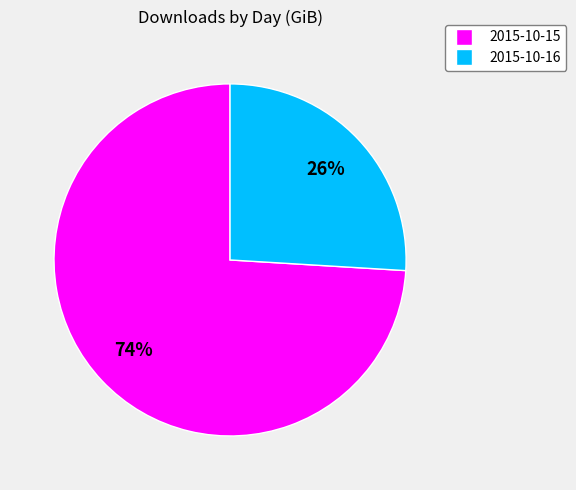

How many segments does this pie chart have?

2